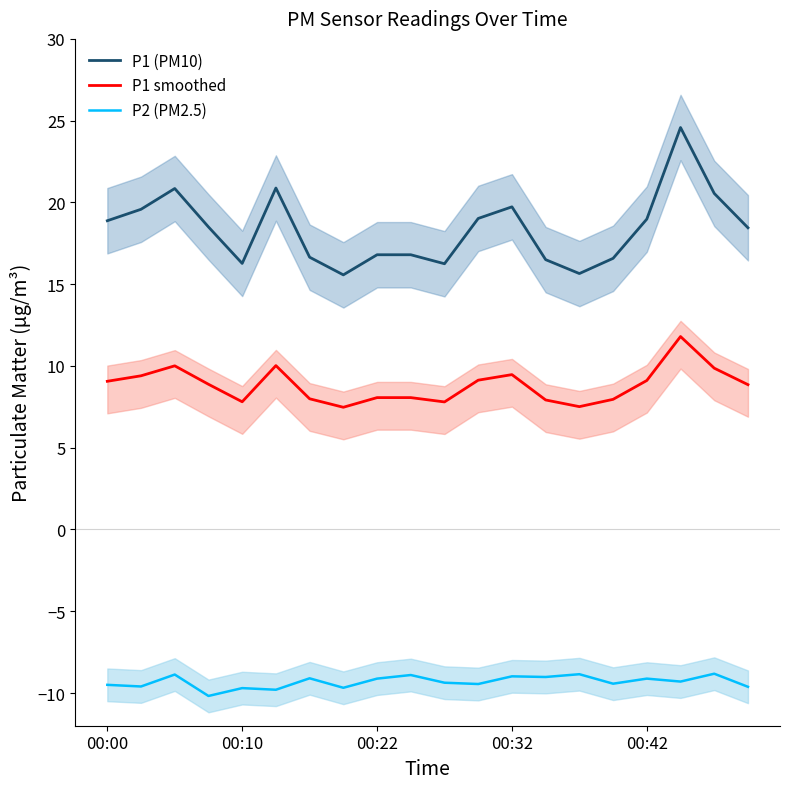

What is the label of the 10th point from the right?

10